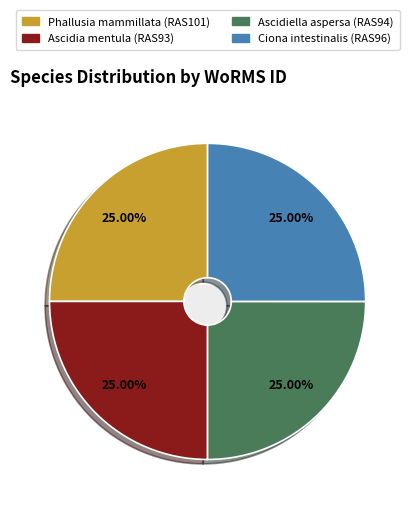

Rank the categories by value from lowest to highest.

Ascidia mentula (RAS93), Ascidiella aspersa (RAS94), Phallusia mammillata (RAS101), Ciona intestinalis (RAS96)